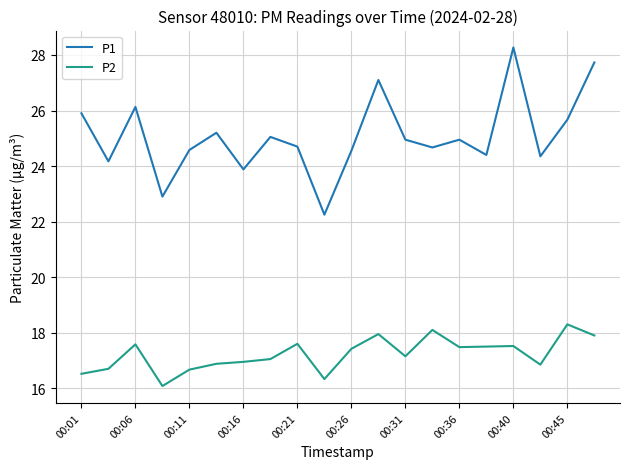

Which series has the largest total across all categories?

P1